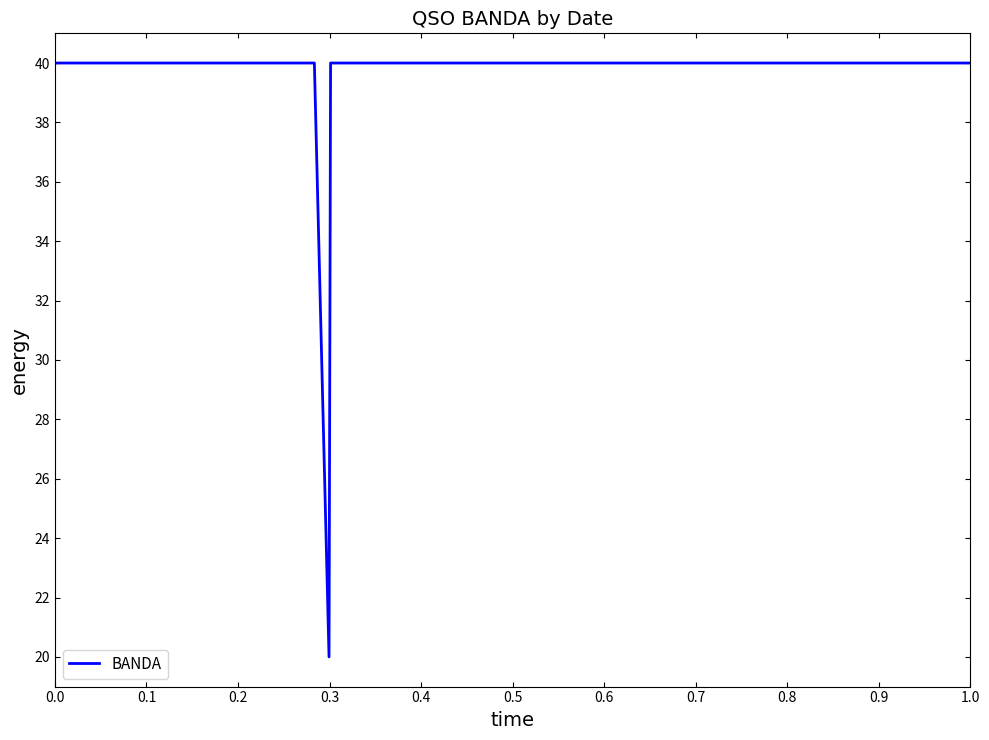

What is the smallest value displayed?

20